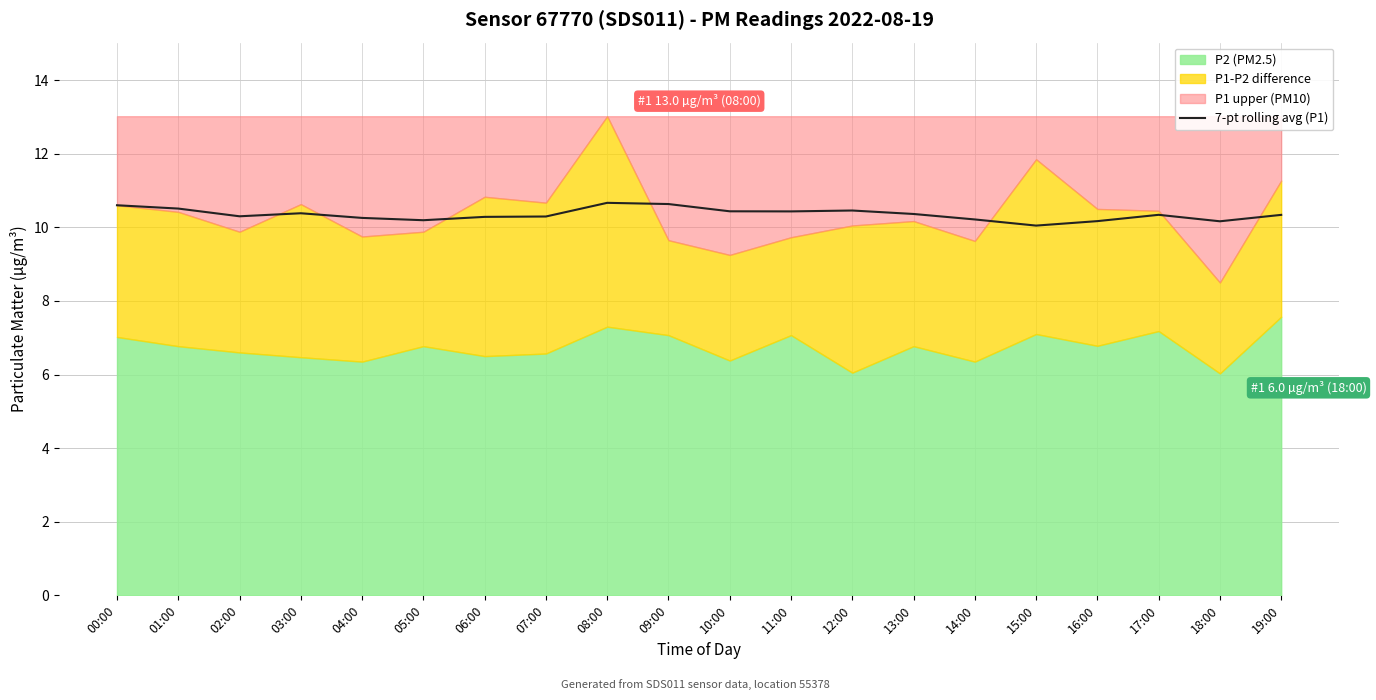

List the labels in order of value, smallest first.

15:00, 18:00, 16:00, 05:00, 14:00, 04:00, 06:00, 07:00, 02:00, 19:00, 17:00, 13:00, 03:00, 11:00, 10:00, 12:00, 01:00, 00:00, 09:00, 08:00